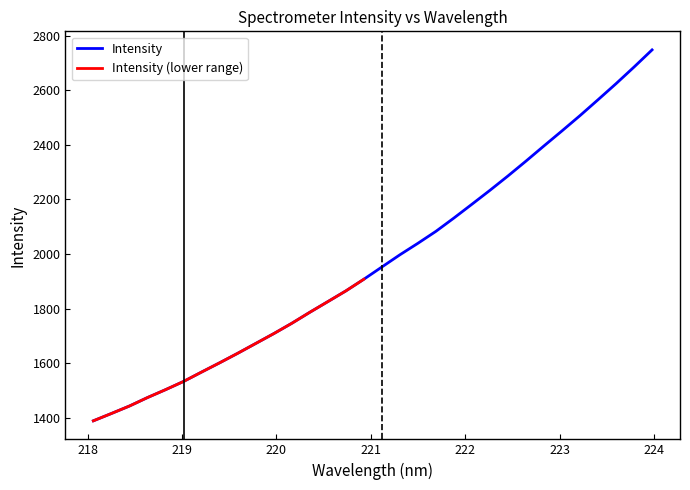

Reading left to right, extract all data points from this chart.

1388.3	1415.1	1442.5	1473.6	1502.4	1532.6	1567.1	1601.0	1635.8	1671.8	1707.9	1745.8	1786.2	1825.3	1864.5	1907.4	1952.3	1997.0	2039.1	2083.0	2131.9	2182.4	2233.5	2286.1	2340.5	2396.2	2451.3	2507.2	2565.4	2624.2	2685.2	2748.0